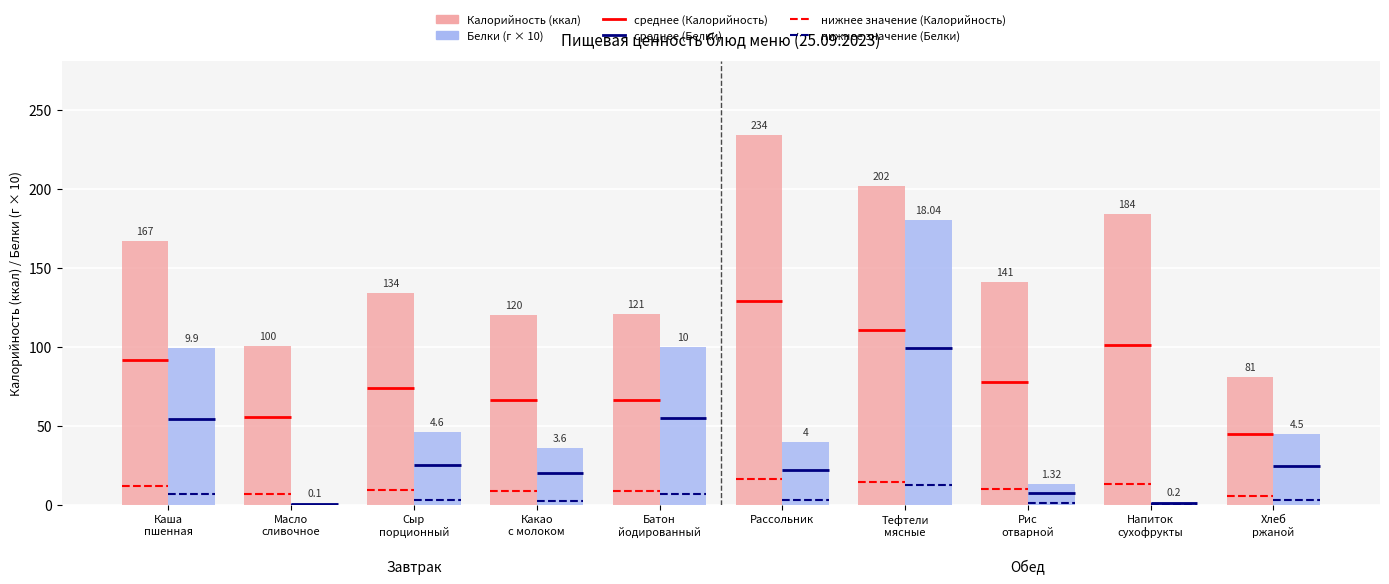

What is the average value of the Белки (×10) series?

56.3